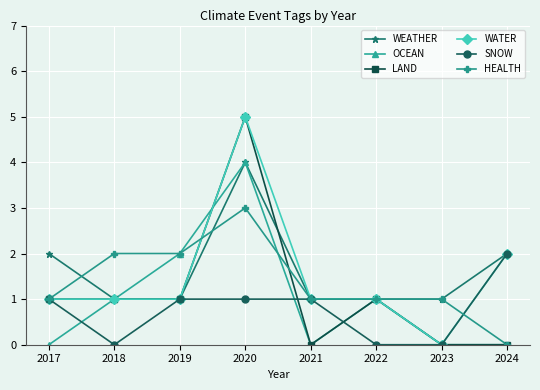

Reading left to right, list all the values displayed in this chart.

WEATHER: 2	1	1	4	1	1	1	2
OCEAN: 0	1	2	4	0	1	0	0
LAND: 1	1	1	5	0	1	0	0
WATER: 1	1	1	5	1	1	0	2
SNOW: 1	0	1	1	1	0	0	2
HEALTH: 1	2	2	3	1	1	1	0